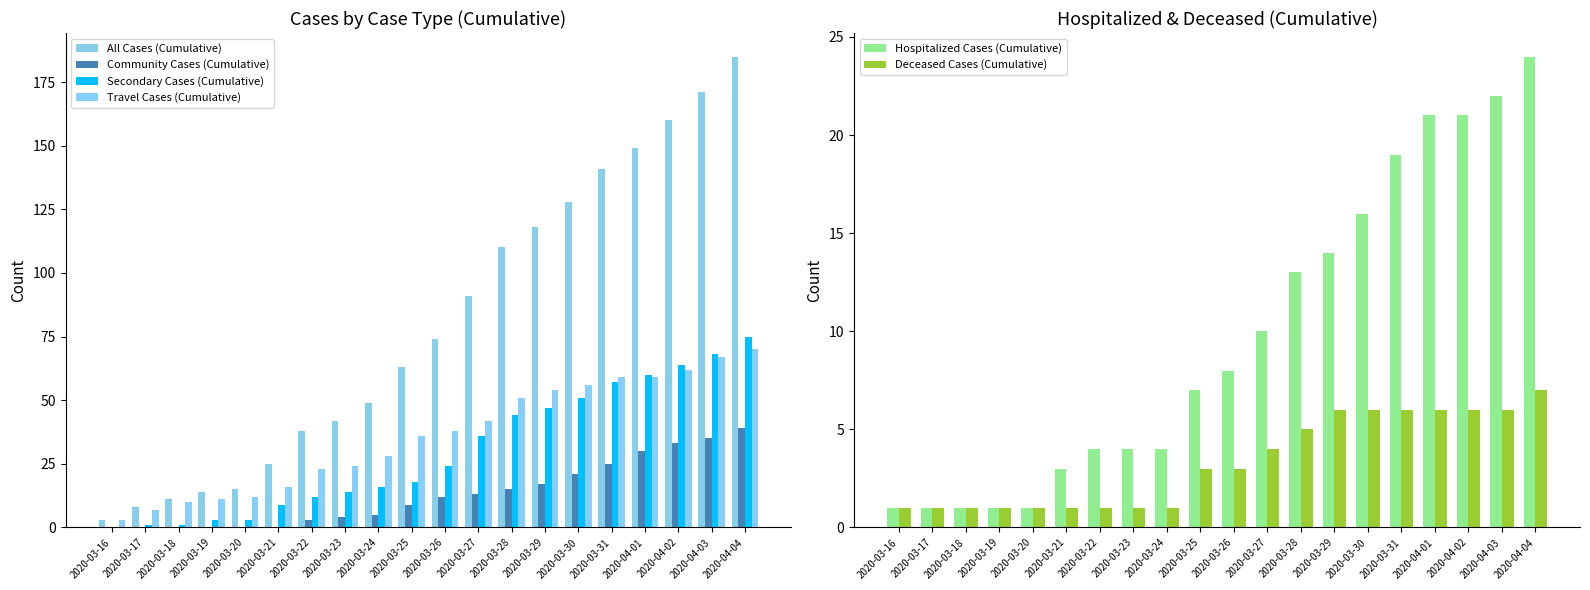

What is the difference between the highest and lowest values at 2020-03-26?

71